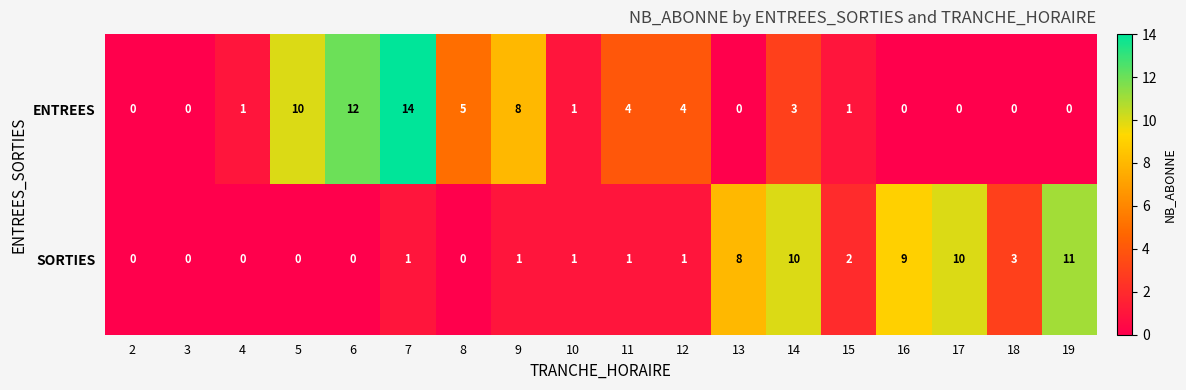

List the series in order of their overall mean, highest first.

ENTREES, SORTIES